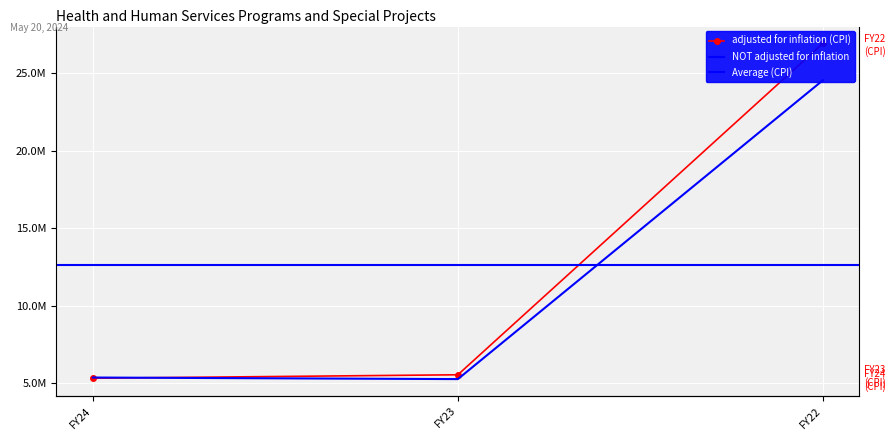

Which series changed the most between FY24 and FY22?

adjusted for inflation (CPI)